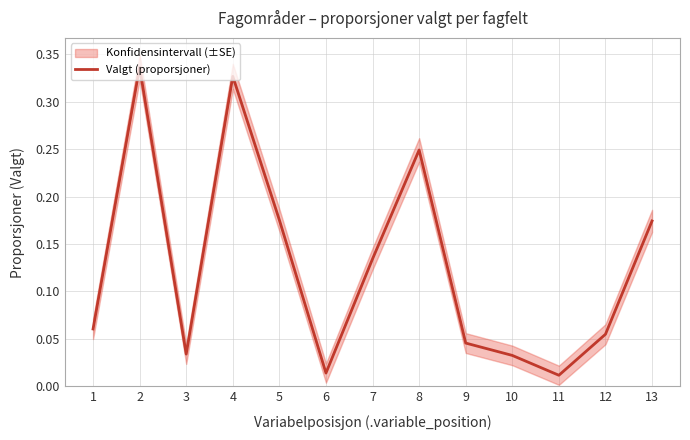

Does the chart display data point markers on the line(s)?

No